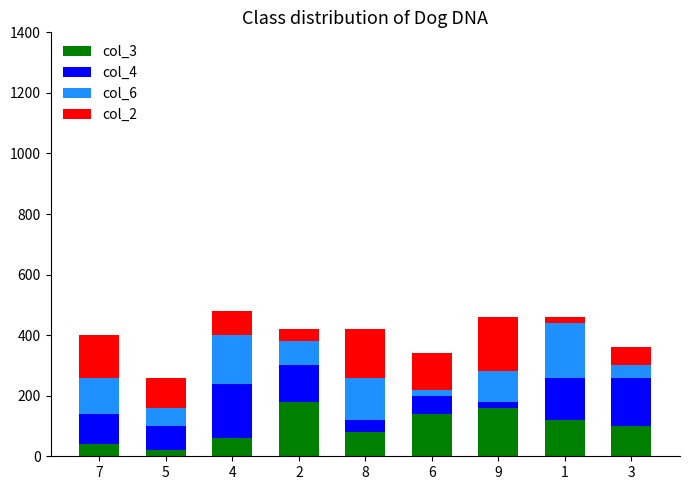

How many categories are shown in the chart?

9